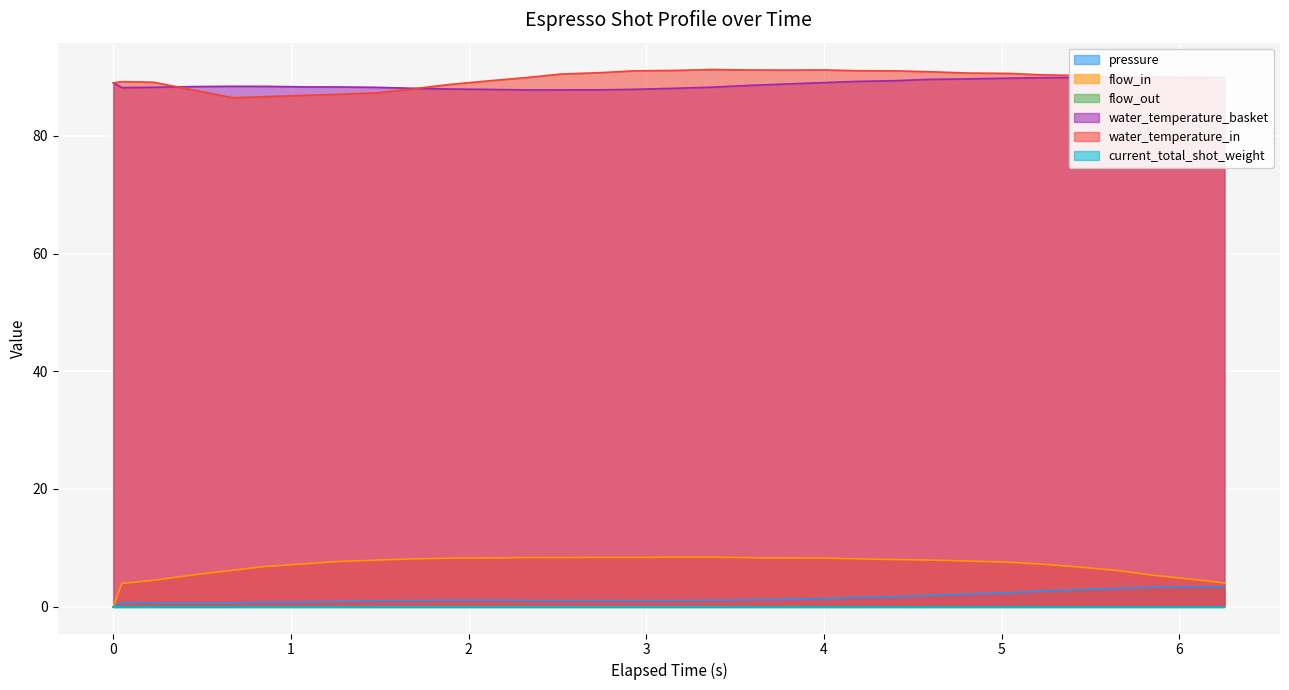

What is the maximum value for flow_in?

8.4